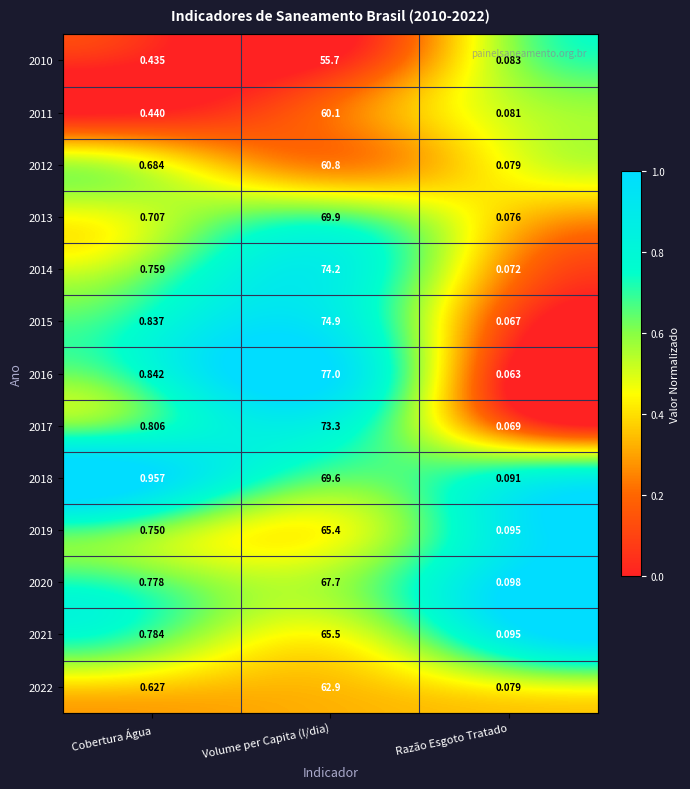

List the labels in order of 2012 value, smallest first.

Razão Esgoto Tratado, Cobertura Água, Volume per Capita (l/dia)